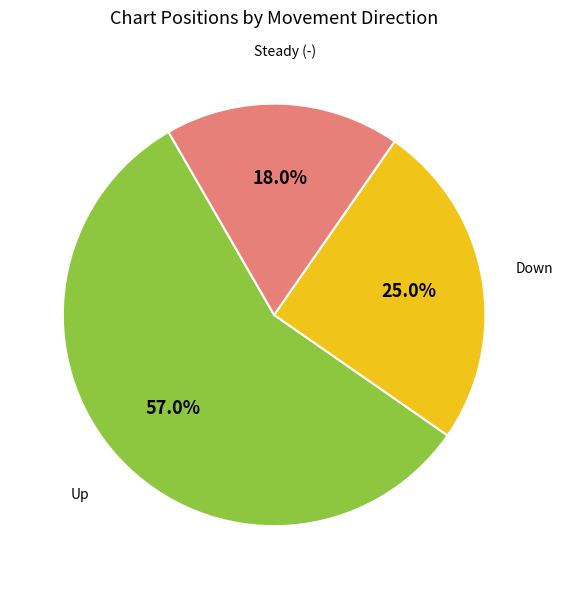

Is there a majority slice in this chart?

Yes